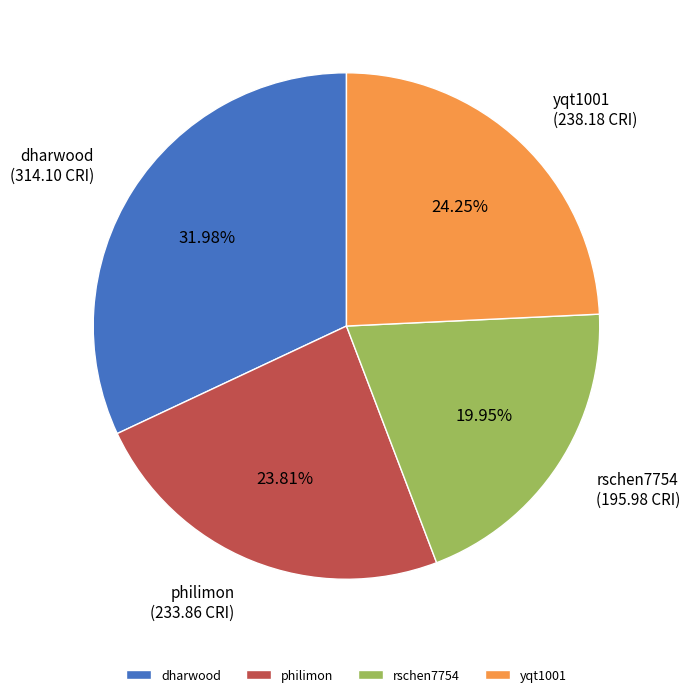

How many slices are in this pie chart?

4